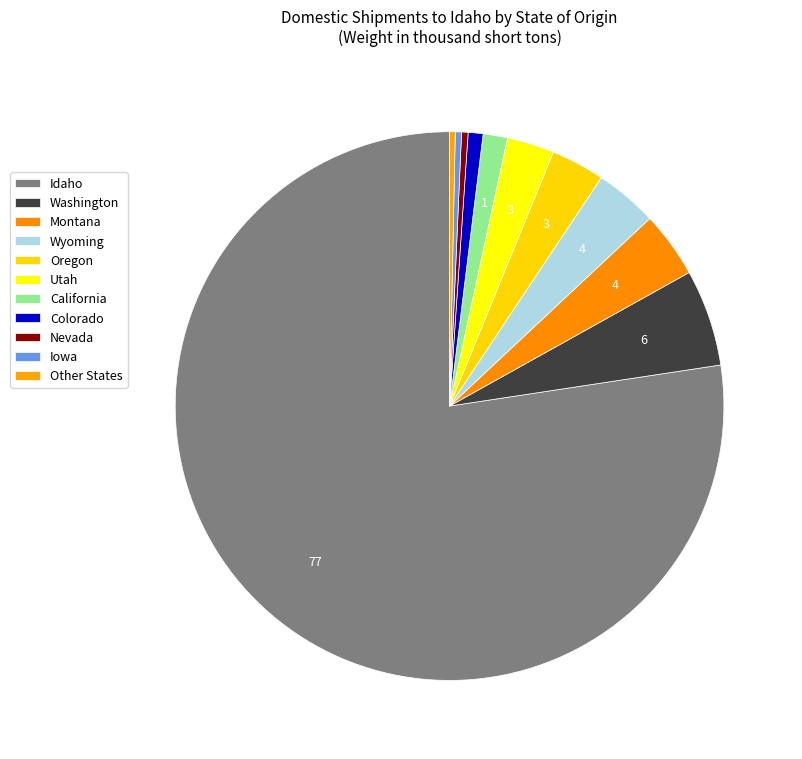

Which slice is the smallest?

Other States